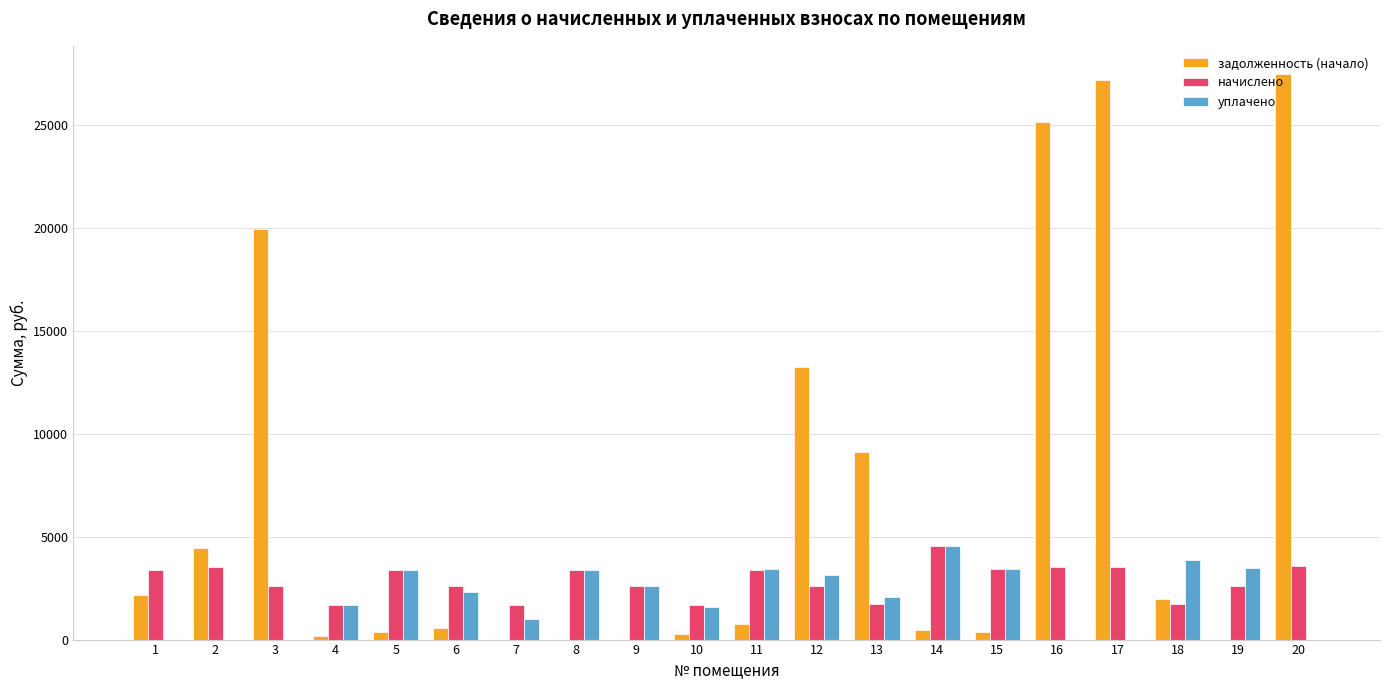

The value of уплачено at 14 is 4545.0. True or false?

True